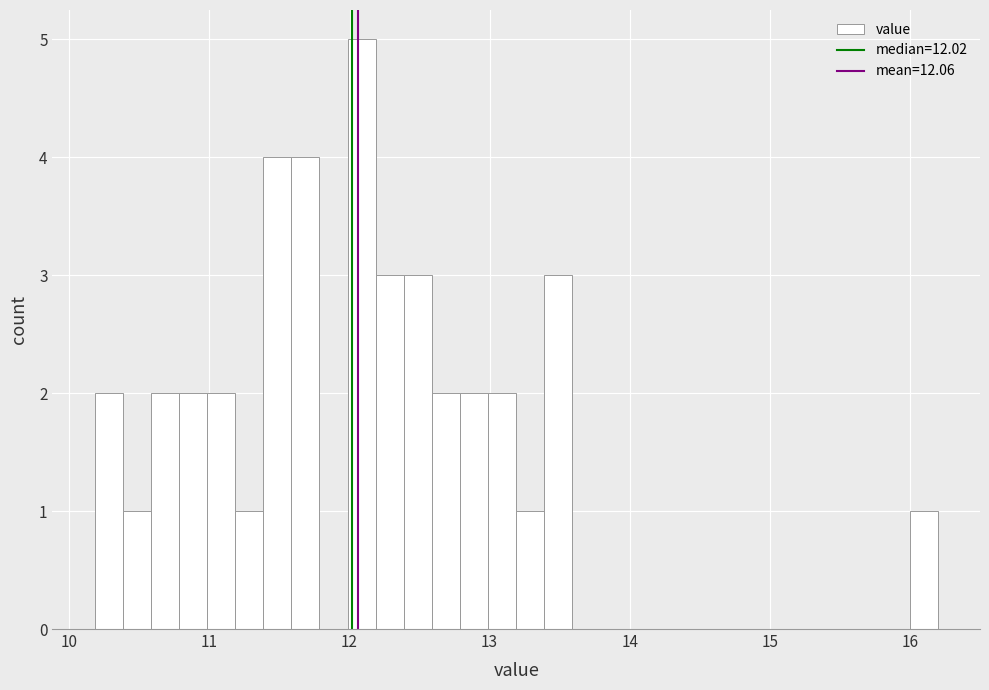

Around what value on the x-axis is the tallest bar? Give the approximate position of its centre, as read against the axis.

12.1